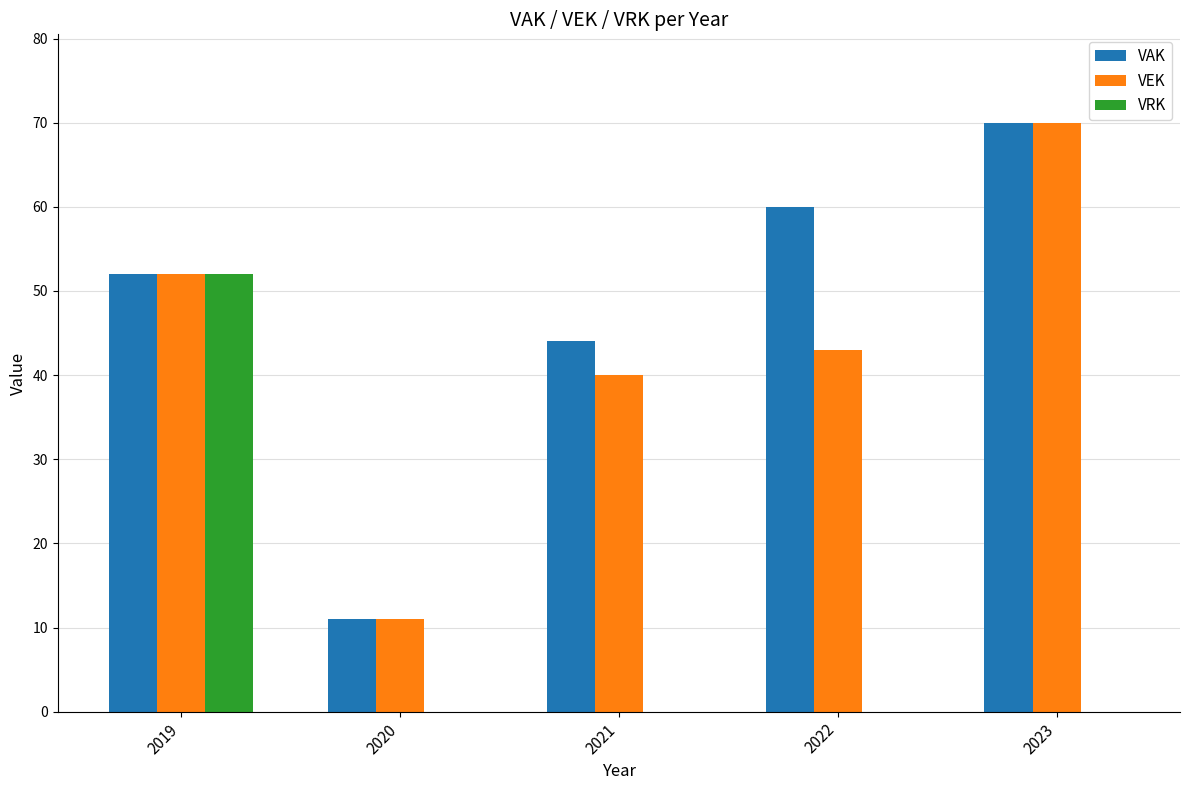

What is the sum of the VRK values at 2023 and 2019?

52